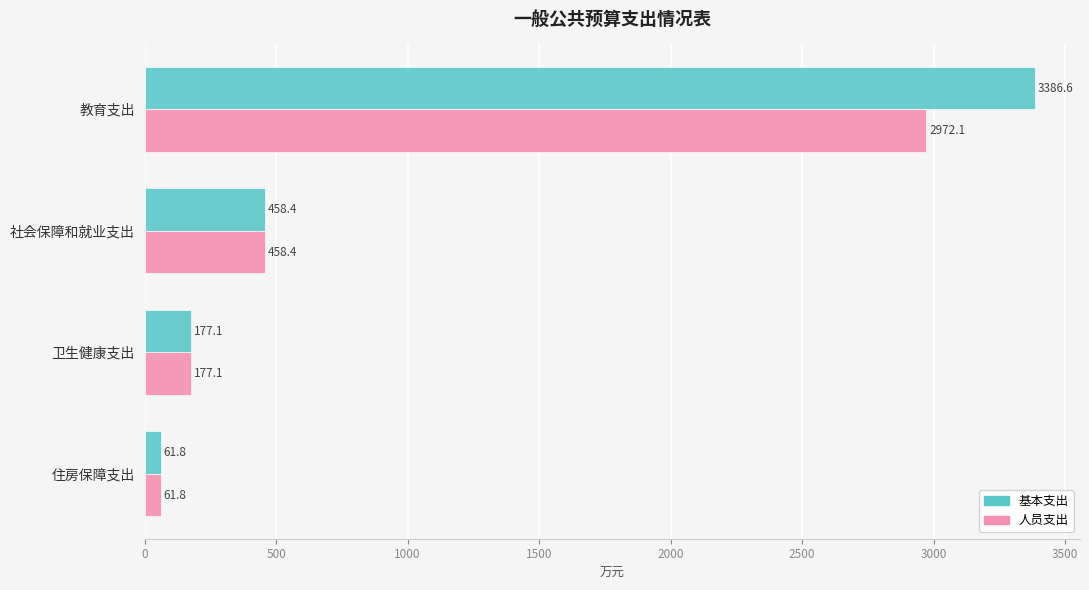

Which series has the widest spread of values?

基本支出